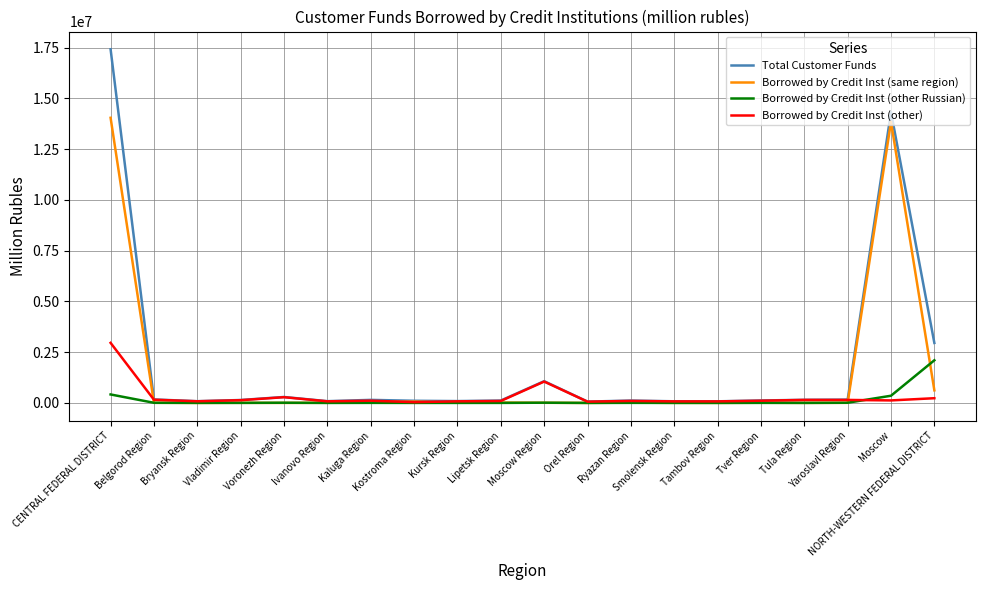

What is the greatest value displayed?

17421047